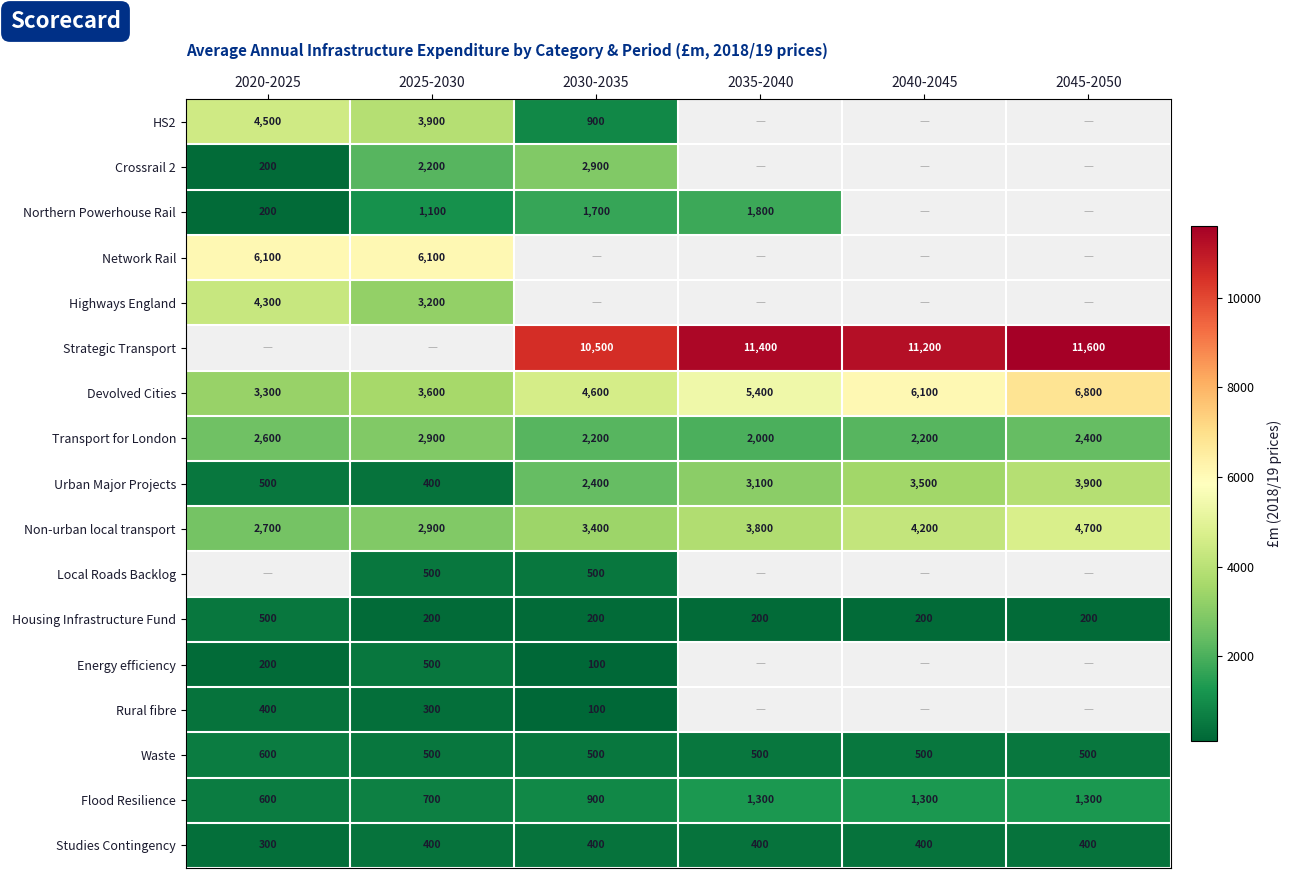

Is it true that Strategic Transport equals 19031.0 at 2040-2045?

False